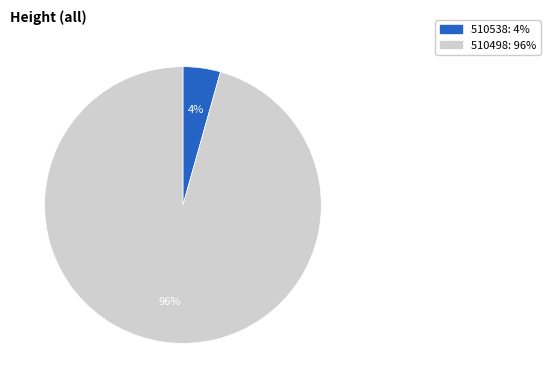

Which category has the smallest portion of the pie?

510538